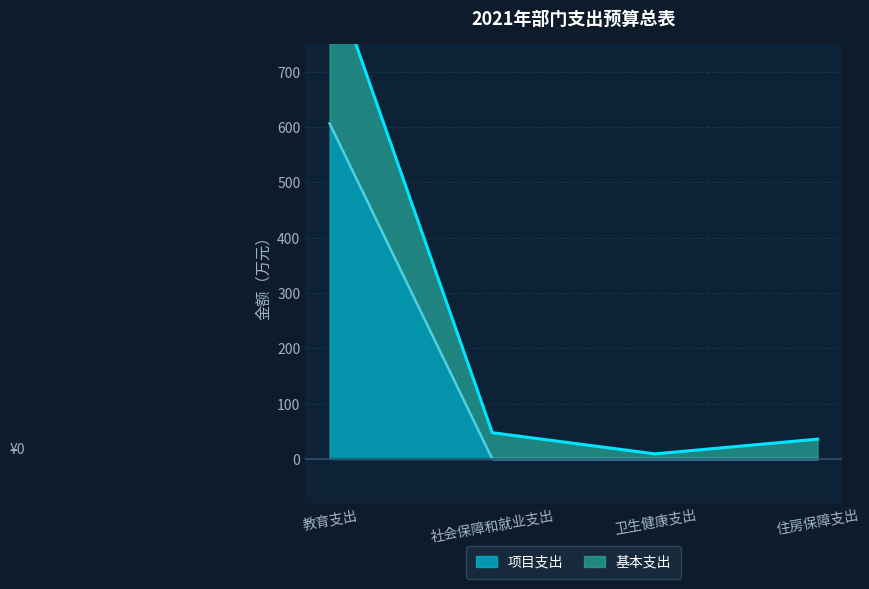

Rank the series at 社会保障和就业支出 from lowest to highest value.

项目支出, 基本支出